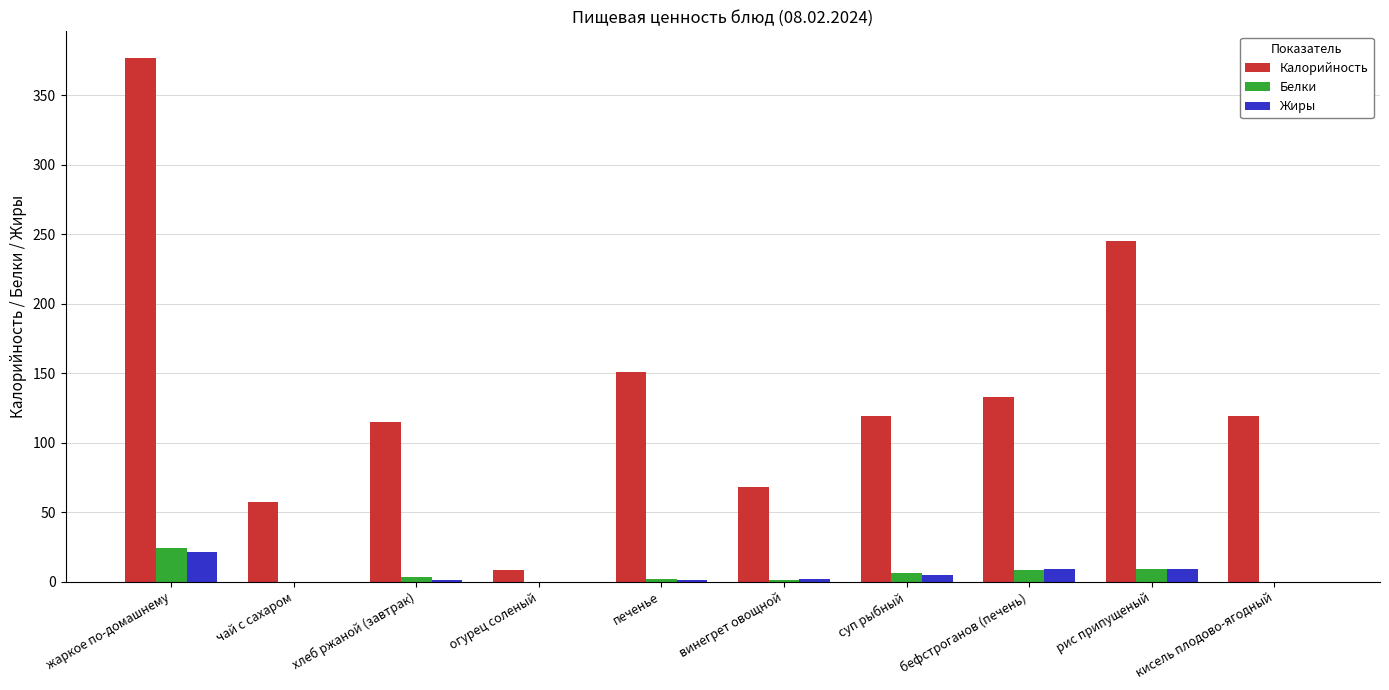

At which category is the sum across all series the highest?

жаркое по-домашнему